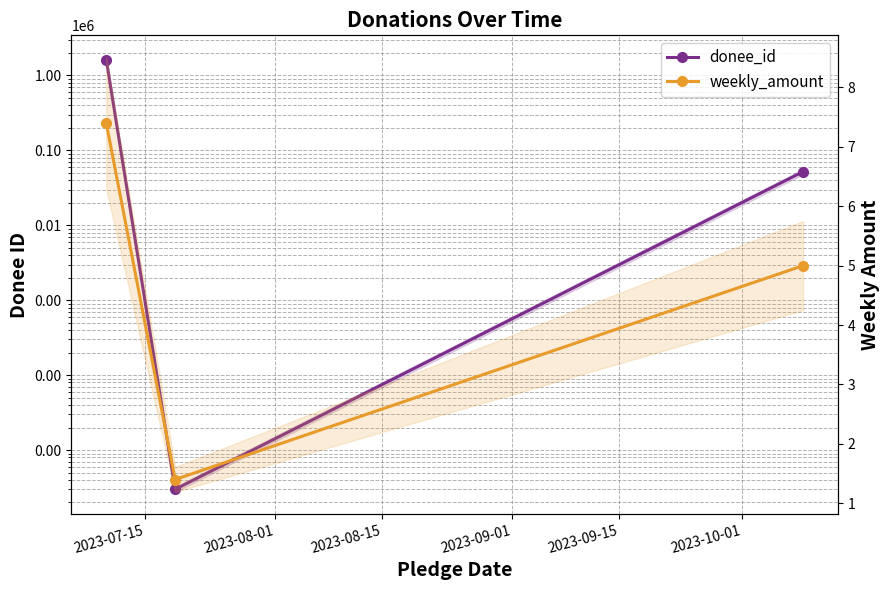

What are all the series names shown in the legend?

donee_id, weekly_amount